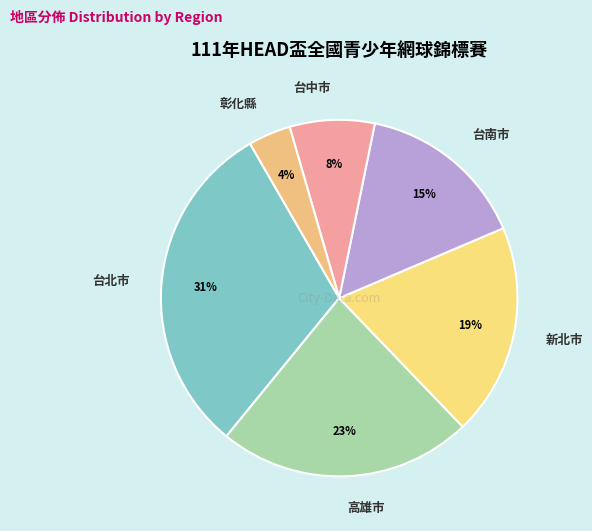

The 台南市 slice represents 5% of the pie. True or false?

False